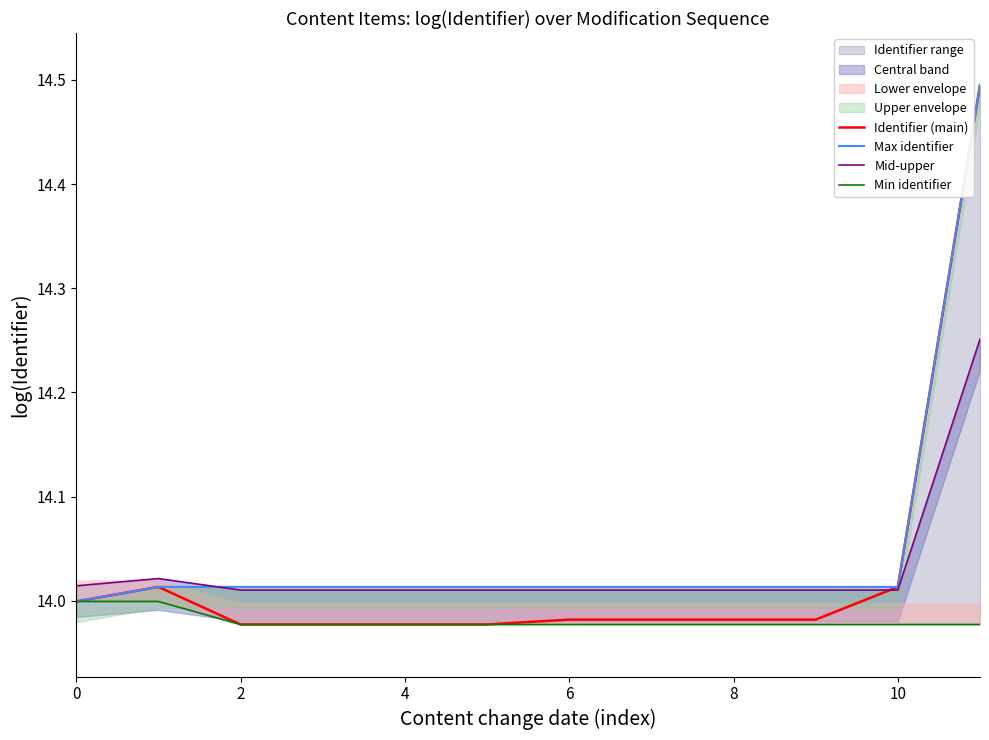

True or false: Identifier (main) has a value of 5.1 at 0.

False